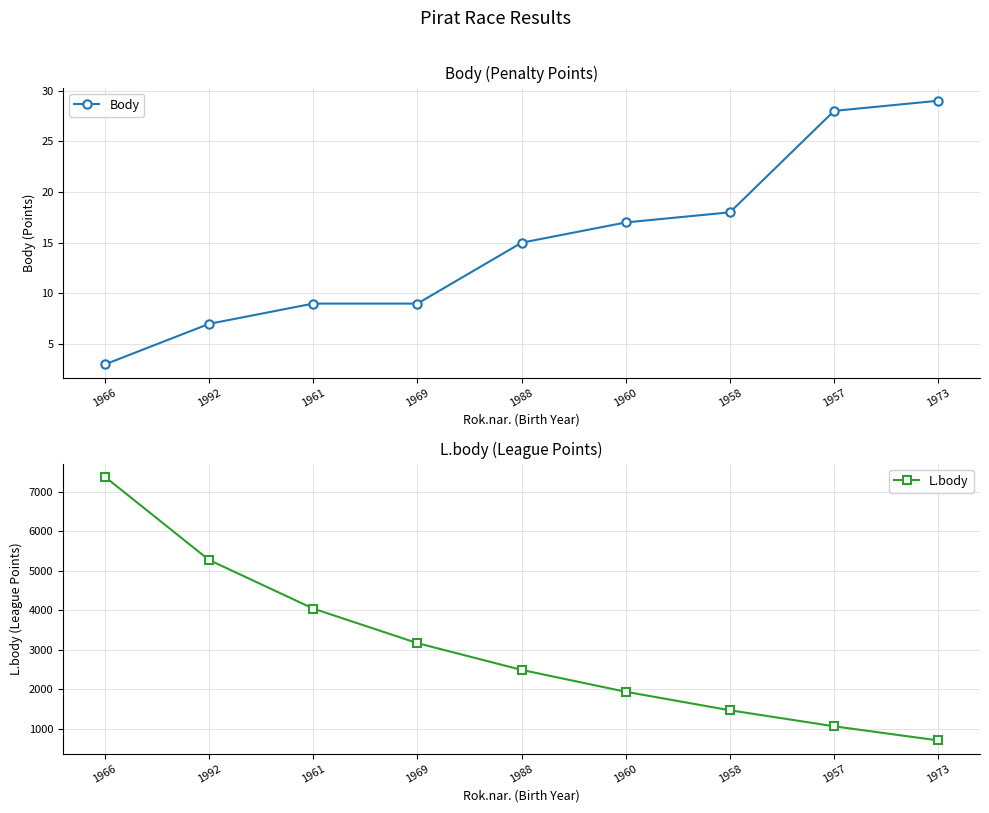

How many lines are shown in the chart?

2